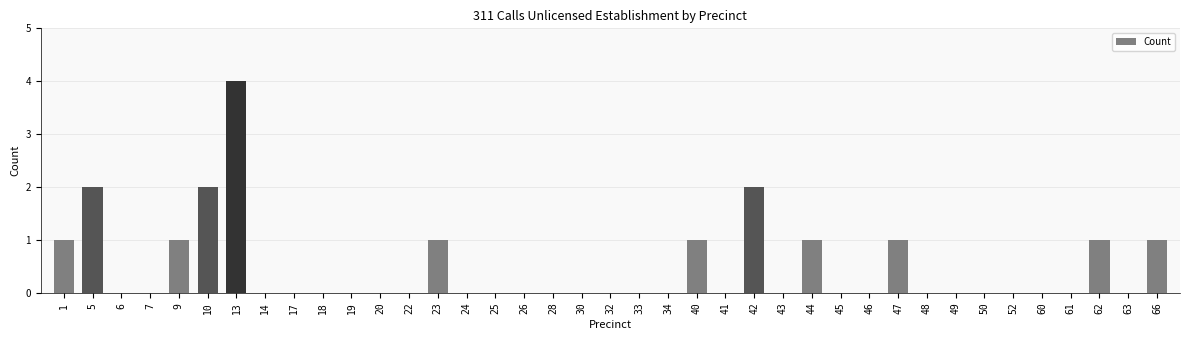

Does the chart contain stacked bars?

No